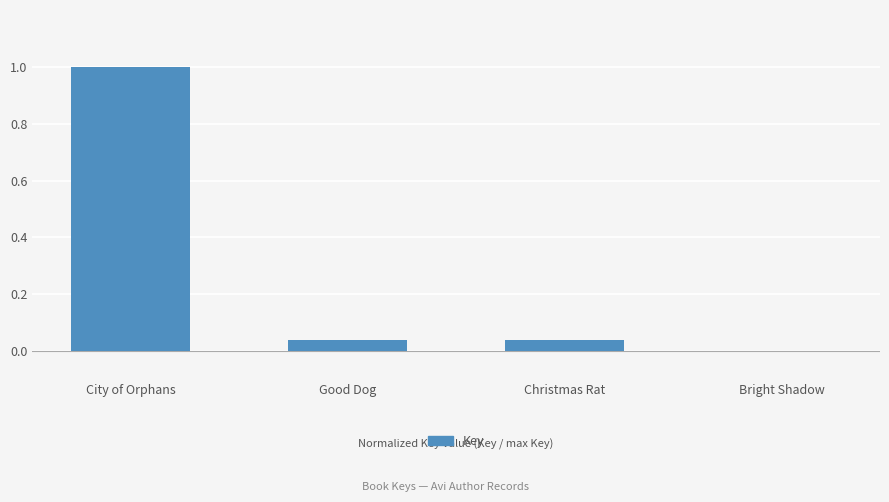

Are the bars horizontal?

No